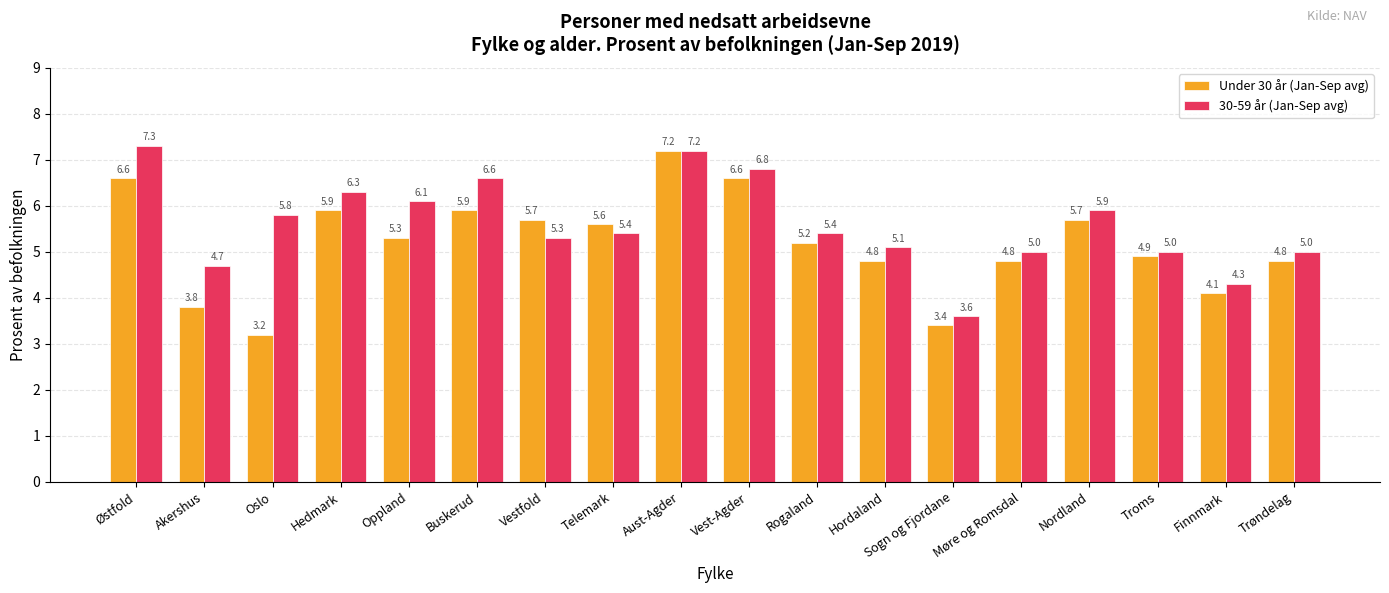

What are all the series names shown in the legend?

Under 30 år (Jan-Sep avg), 30-59 år (Jan-Sep avg)